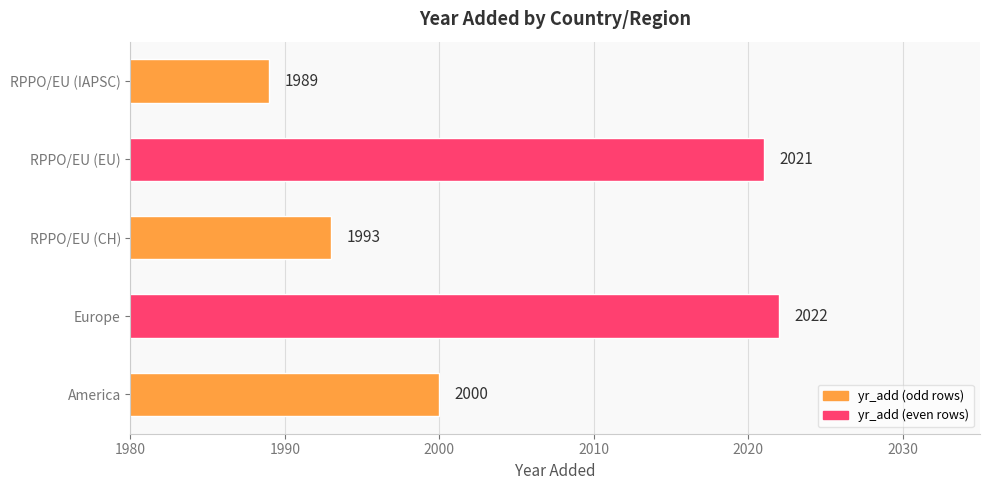

Reading bottom to top, extract all data points from this chart.

2000	2022	1993	2021	1989